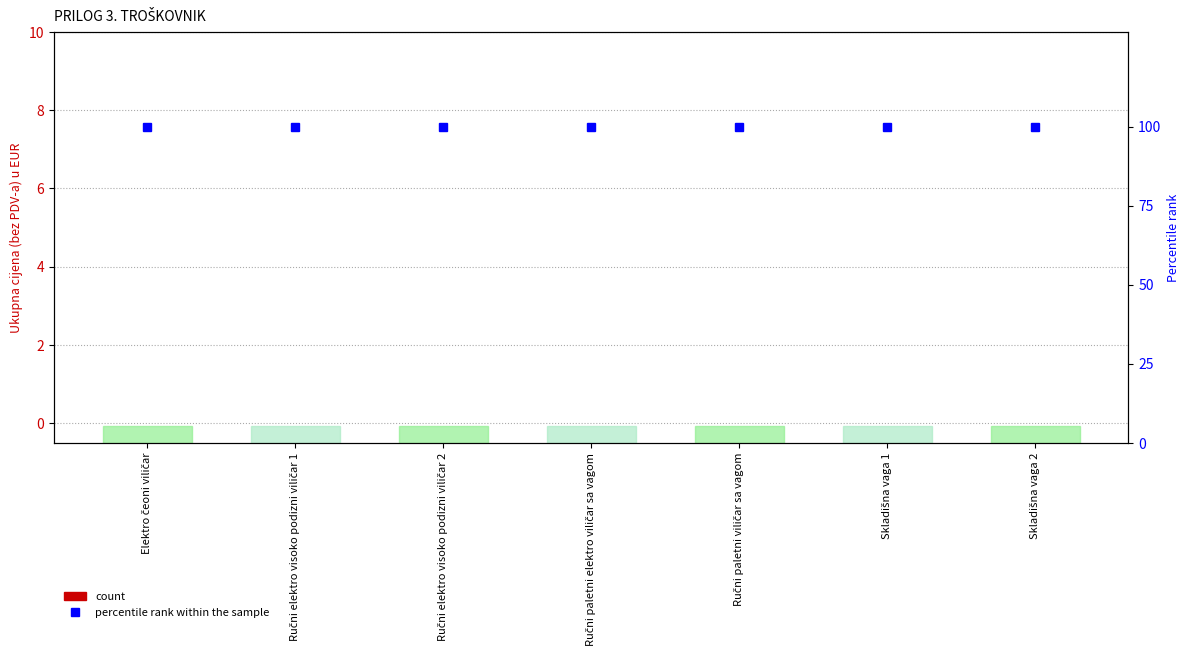

Reading right to left, extract all data points from this chart.

Ukupna cijena (bez PDV-a): 0	0	0	0	0	0	0
percentile rank within the sample: 100	100	100	100	100	100	100